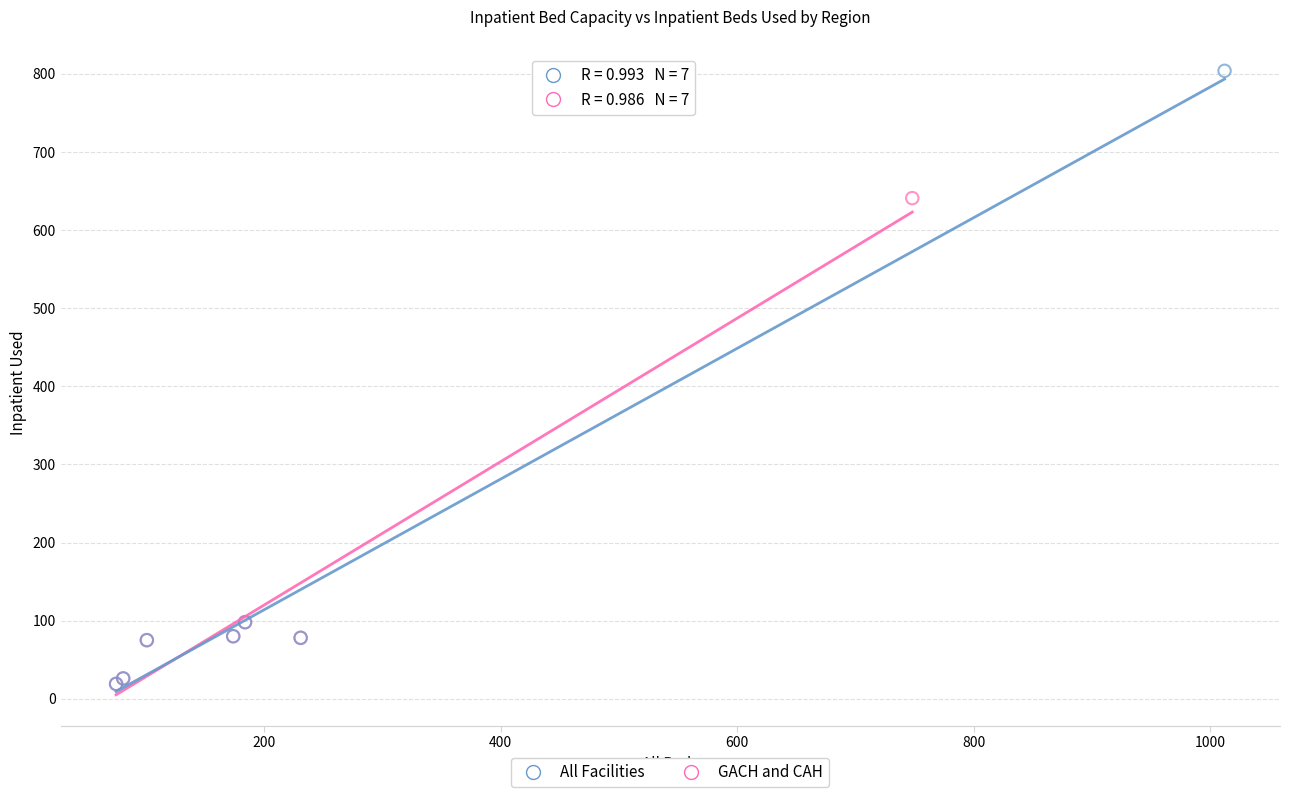

Which series has the largest Y range (max minus min)?

All Facilities